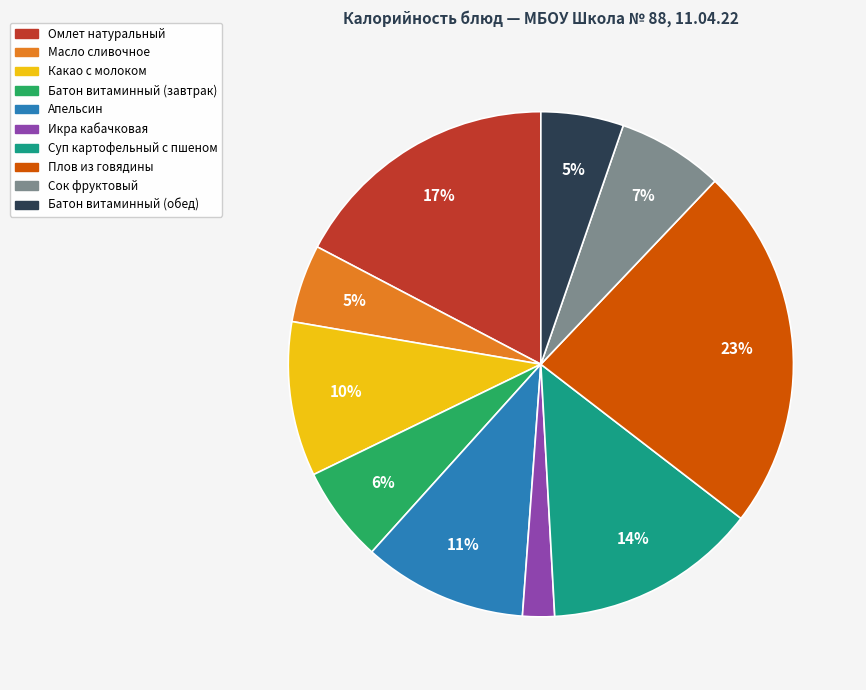

Does any single category account for the majority?

No